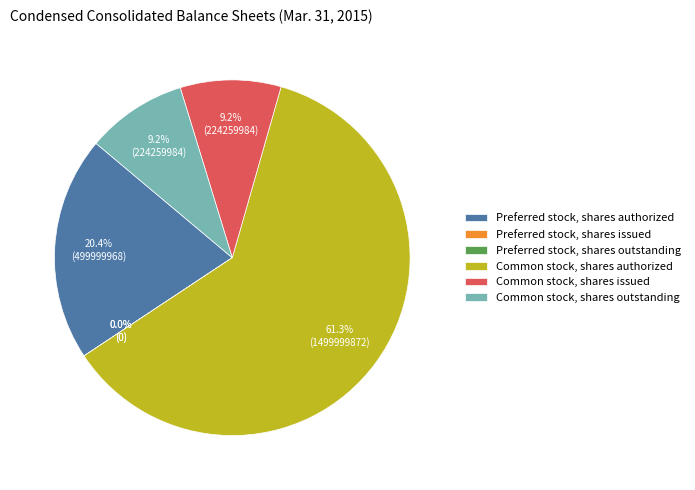

To the nearest percent, what is the difference between the Preferred stock, shares authorized and Common stock, shares issued slice percentages?

11%